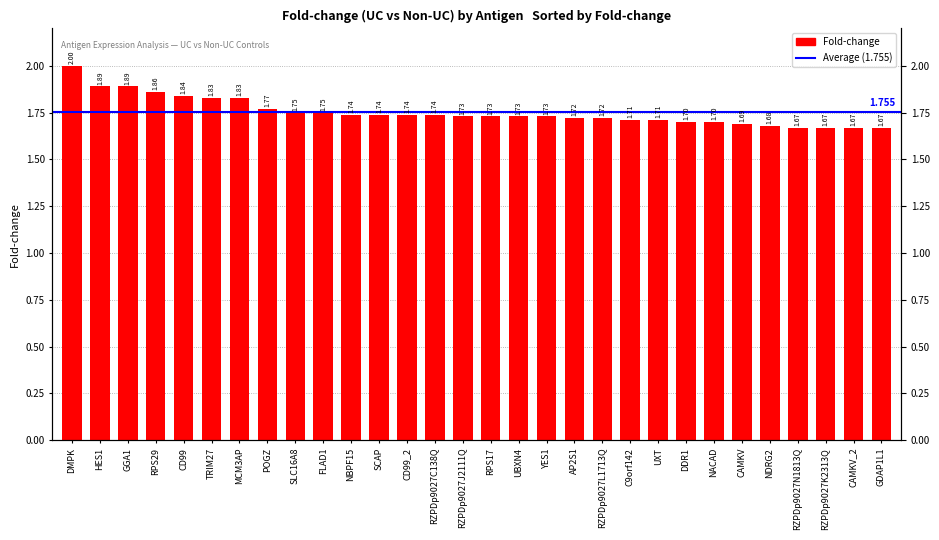

What is the greatest value displayed?

2.0